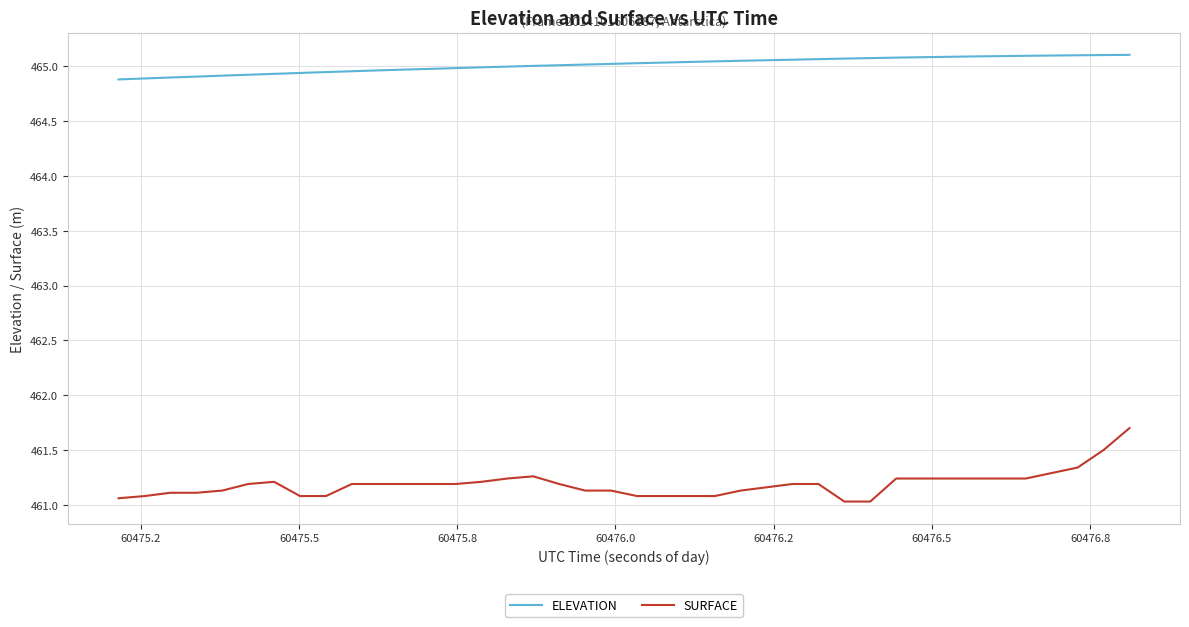

What is the smallest value displayed?

461.0